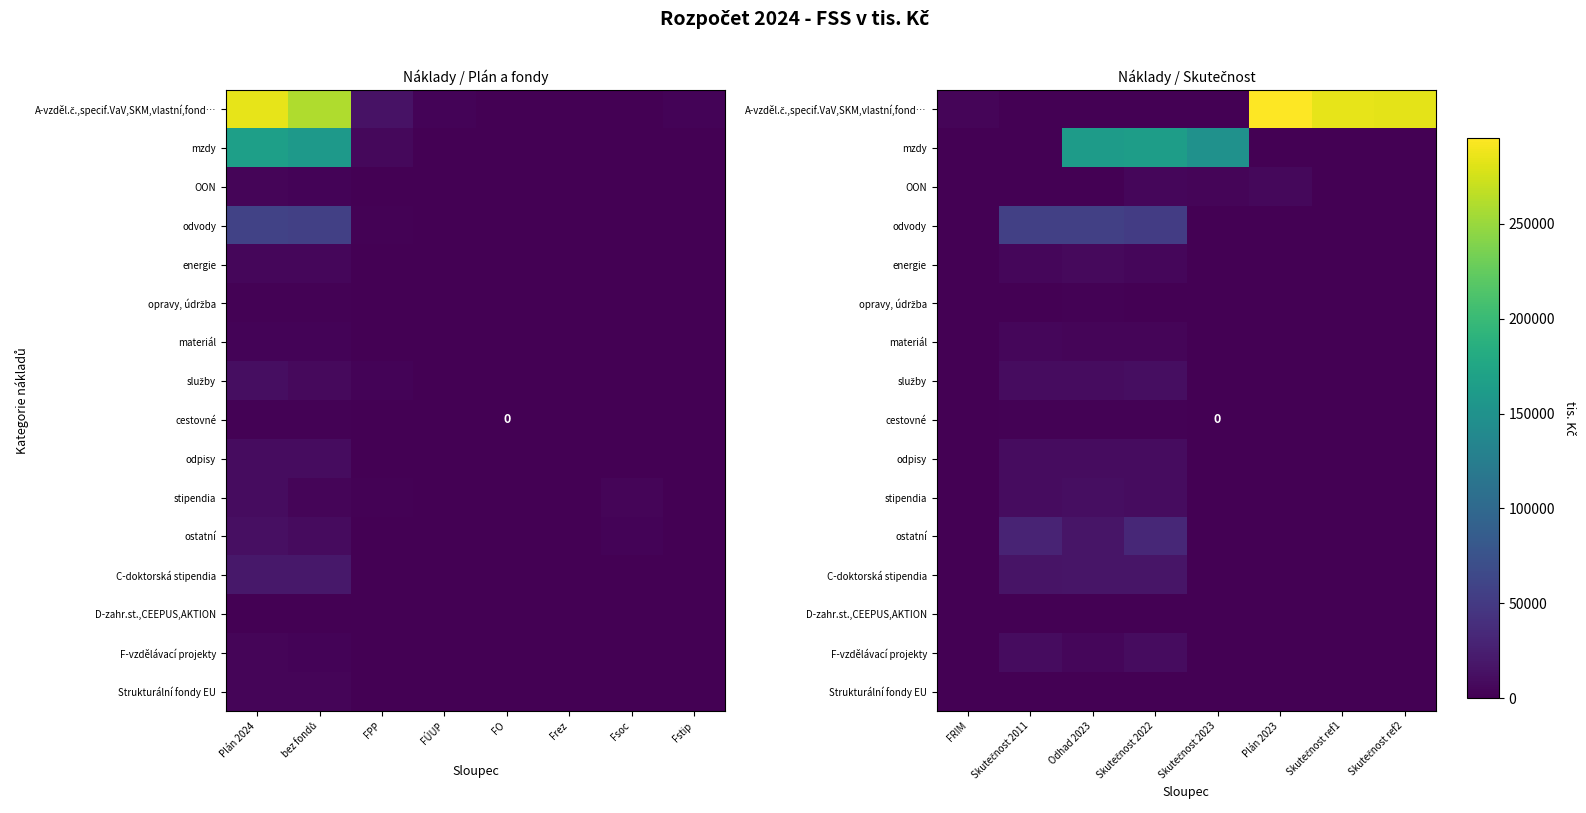

Rank the categories by cestovné value from highest to lowest.

Skutečnost 2011, Odhad 2023, Skutečnost 2022, FRIM, Skutečnost 2023, Plán 2023, Skutečnost ref1, Skutečnost ref2